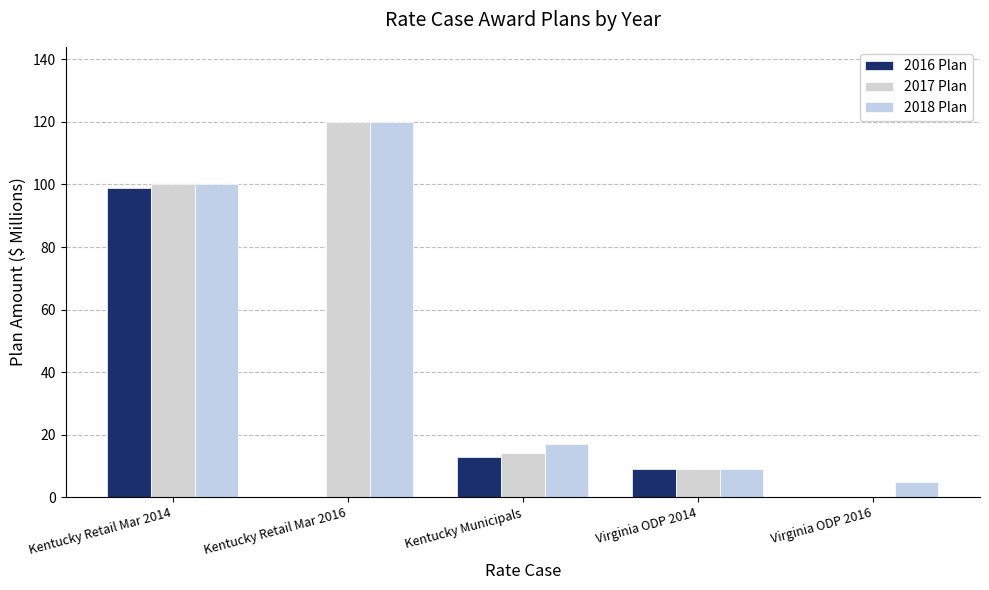

Count the number of categories in the chart.

5